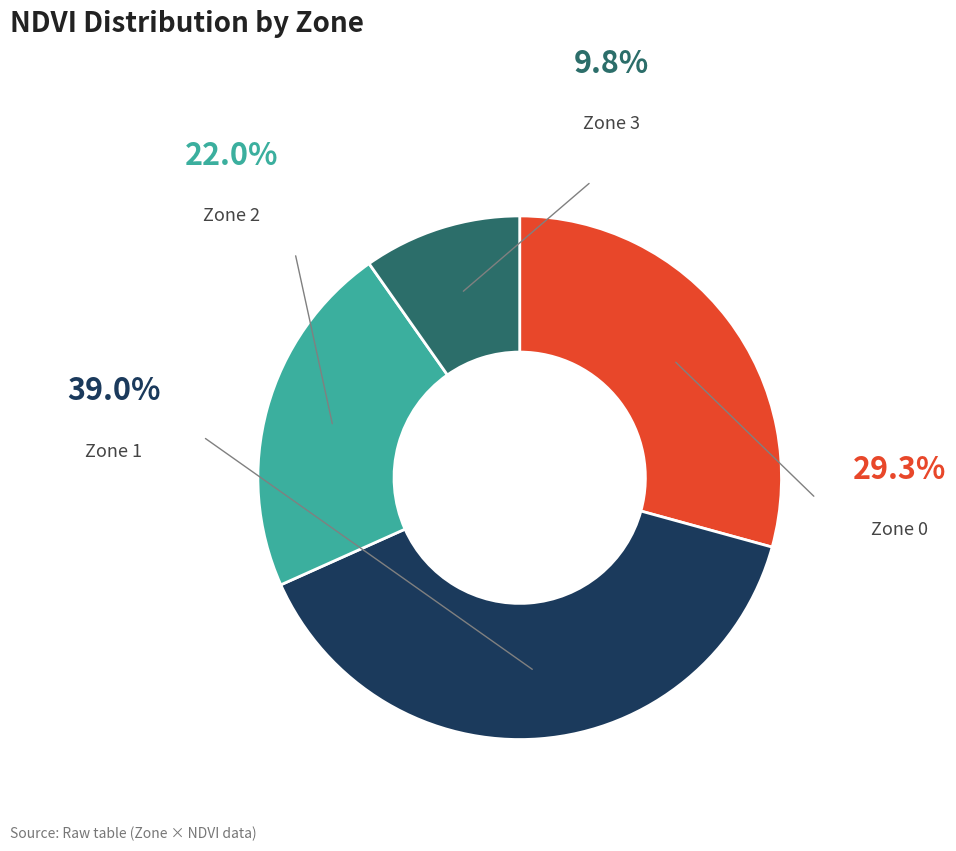

Is there any slice that represents more than half of the pie?

No